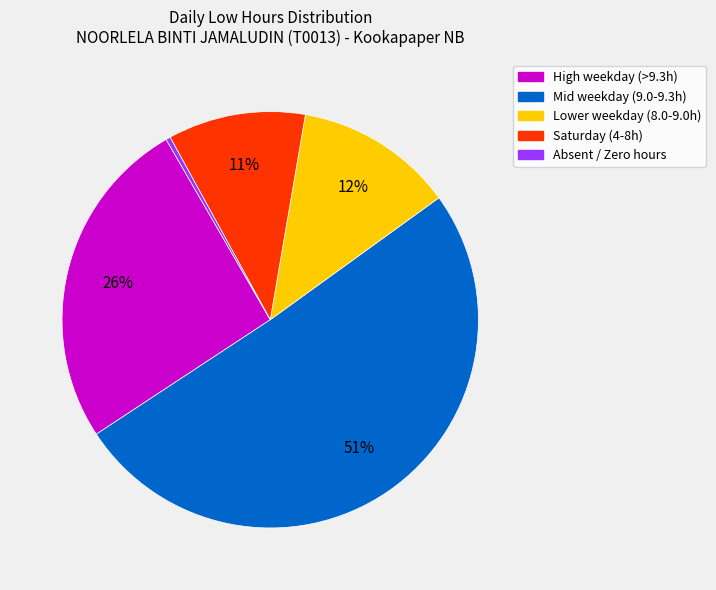

Is there any slice that represents more than half of the pie?

Yes